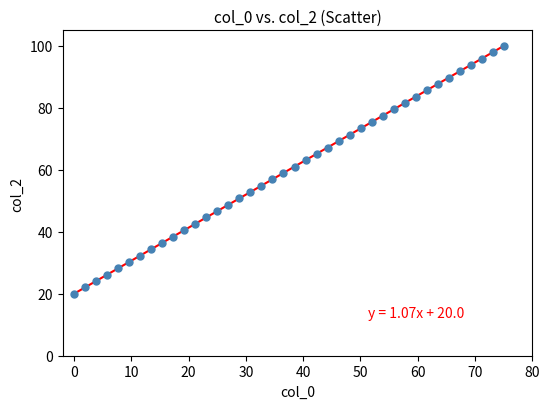

What is the range of X values (max minus min)?

75.0